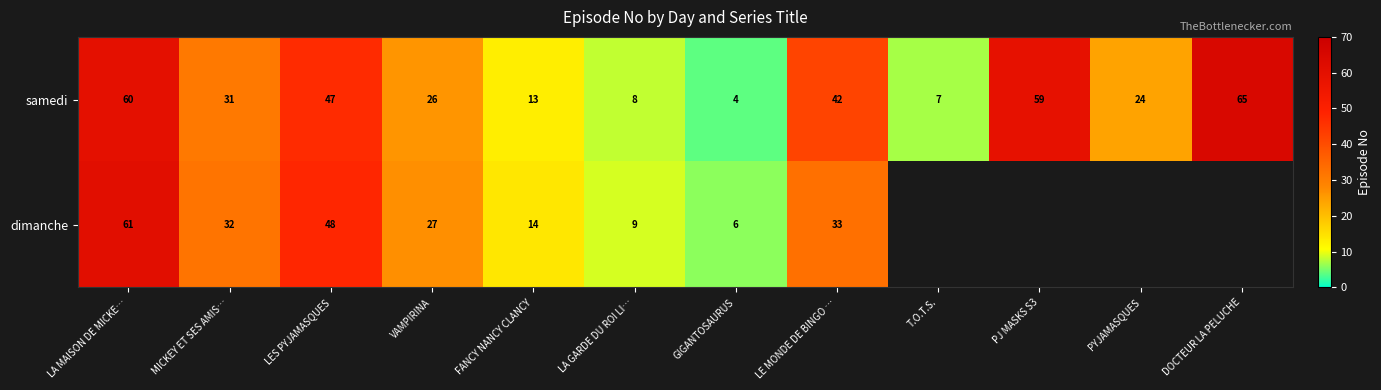

At FANCY NANCY CLANCY, list the series in order from smallest to largest.

samedi, dimanche